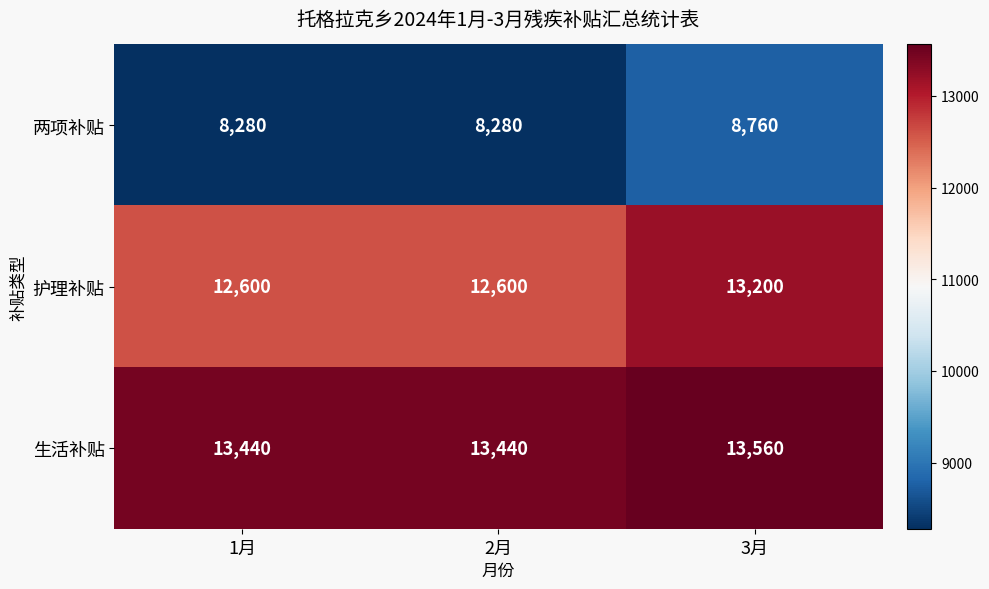

At how many categories does at least one series exceed 9501?

3